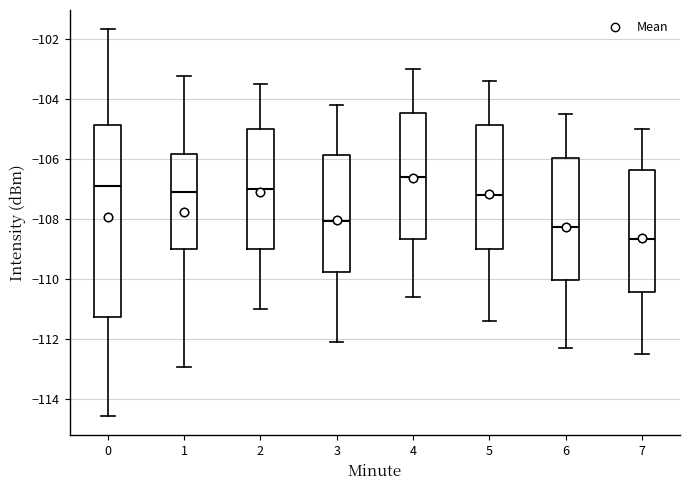

Which box's median line is the lowest?

7